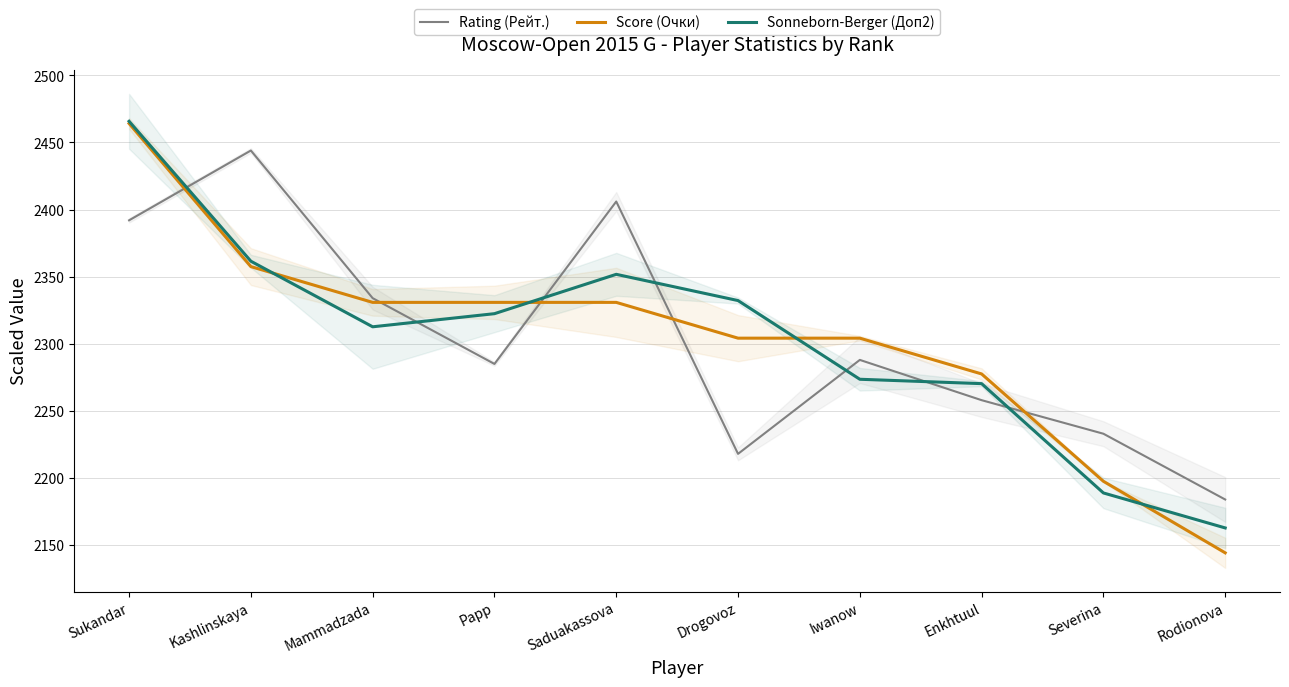

What is the label of the 2nd point from the left?

Kashlinskaya